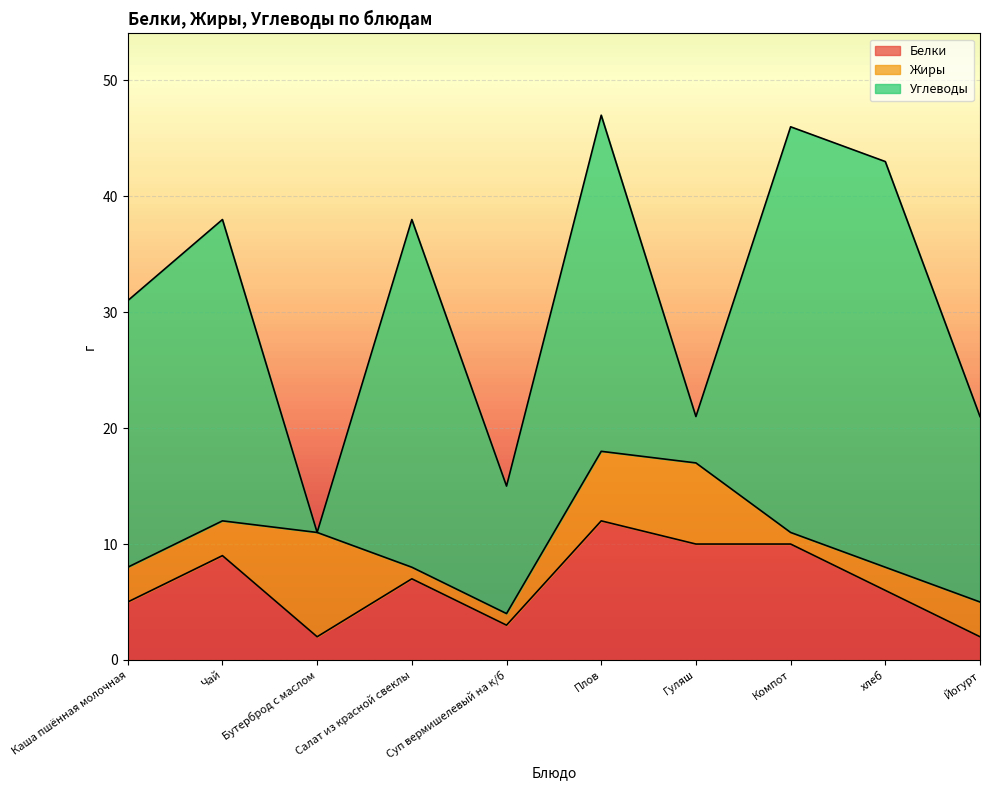

Rank the categories by Жиры value from highest to lowest.

Бутерброд с маслом, Гуляш, Плов, Каша пшённая молочная, Чай, Йогурт, хлеб, Салат из красной свеклы, Суп вермишелевый на к/б, Компот